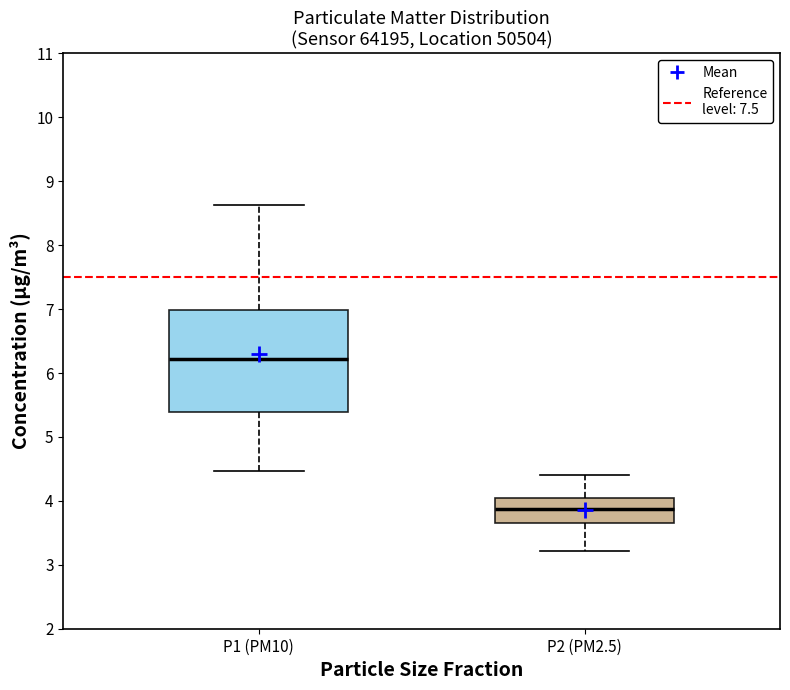

Where is the upper edge of the box for P2 (PM2.5) on the y-axis? The values are not printed on the chart, so give them approximately, as read against the axis.

4.0